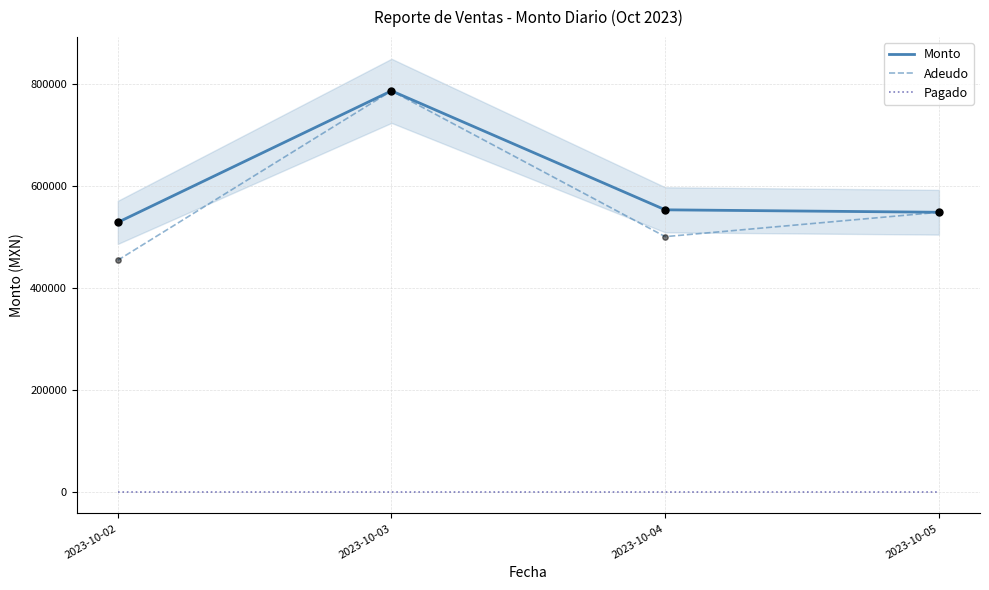

Which series contains the highest Y value?

Monto